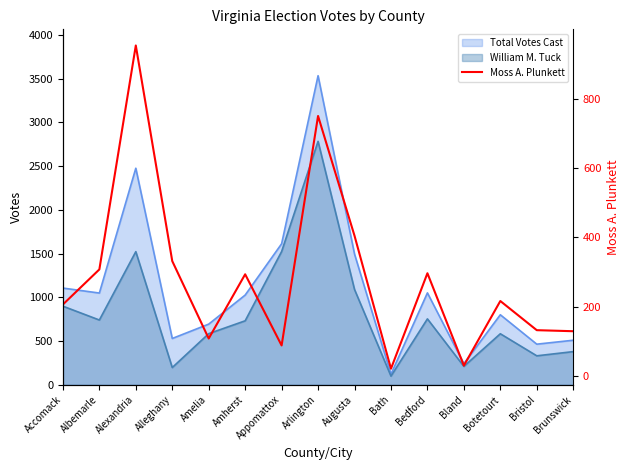

What position from the left is Bath?

10